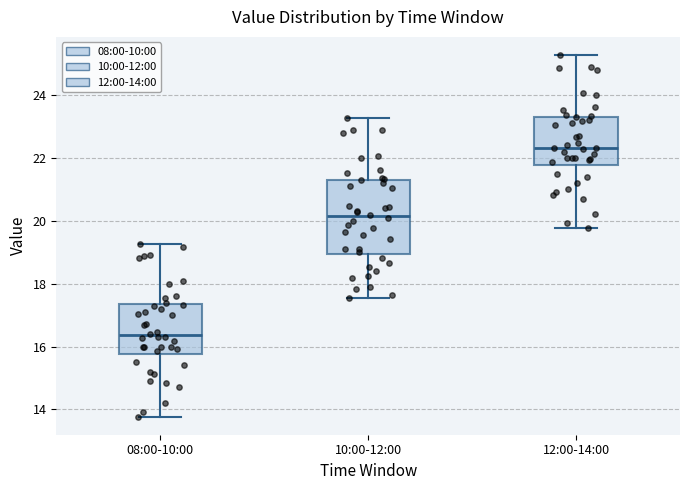

Comparing the boxes themselves (not the whiskers), which one is the tallest?

10:00-12:00